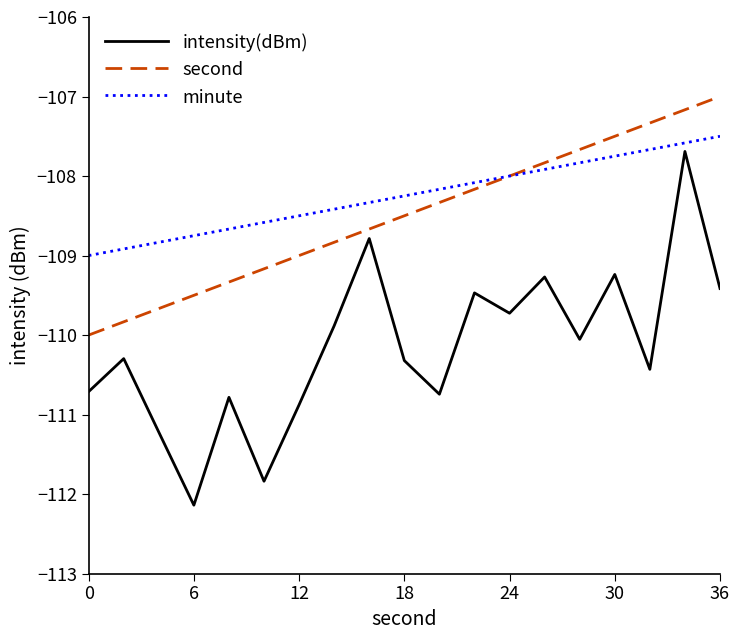

What is the smallest value displayed?

-112.1